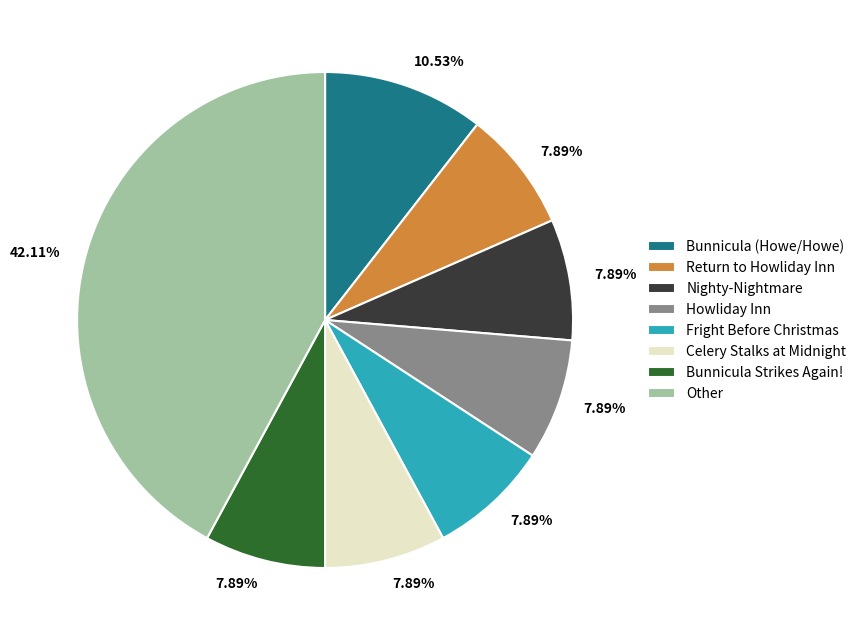

Which slice is the largest?

Other